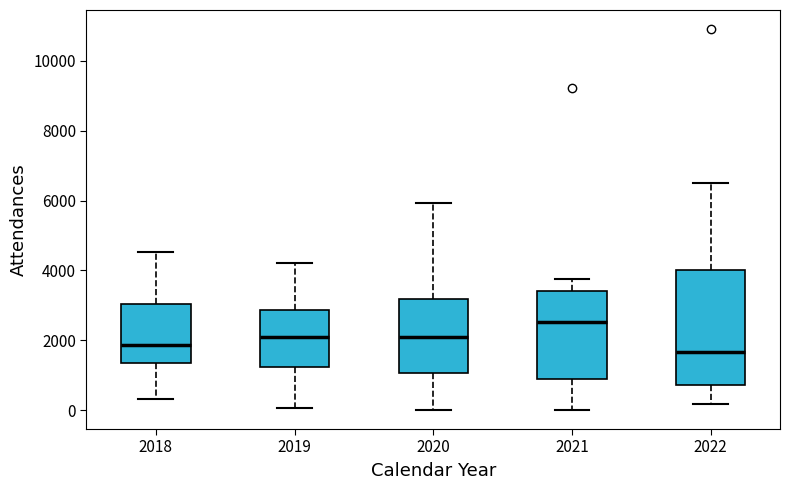

Reading left to right, read every box against the y-axis: the position of its median line, the range the box covers, and the ends of its whiskers. The values are not printed on the chart, so give them approximately, as read against the axis.

2018: median 1800, box 1400 to 3000, whiskers 400 to 4600
2019: median 2200, box 1200 to 2800, whiskers 0 to 4200
2020: median 2200, box 1000 to 3200, whiskers 0 to 6000
2021: median 2600, box 1000 to 3400, whiskers 0 to 3800
2022: median 1600, box 800 to 4000, whiskers 200 to 6600